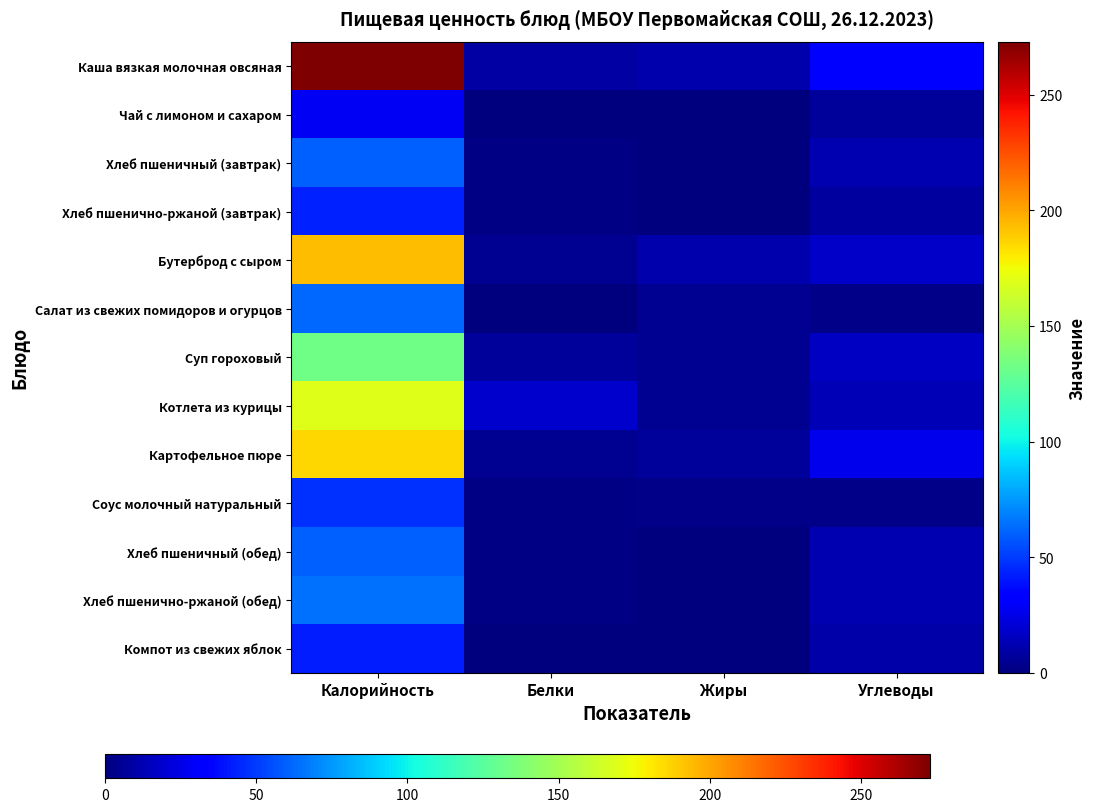

Which series has the largest total across all categories?

Каша вязкая молочная овсяная